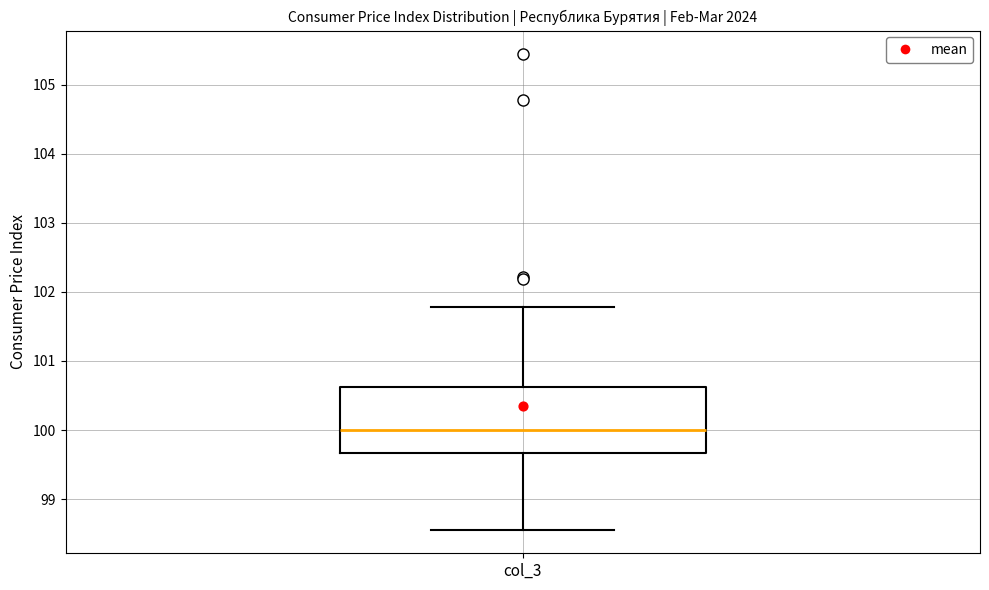

Transcribe this box plot: give where the median line is, the range the box spans, and where the two whiskers end, as read against the y-axis. The values are not printed on the chart, so give them approximately, as read against the axis.

median 100.0, box 99.7 to 100.6, whiskers 98.6 to 101.8